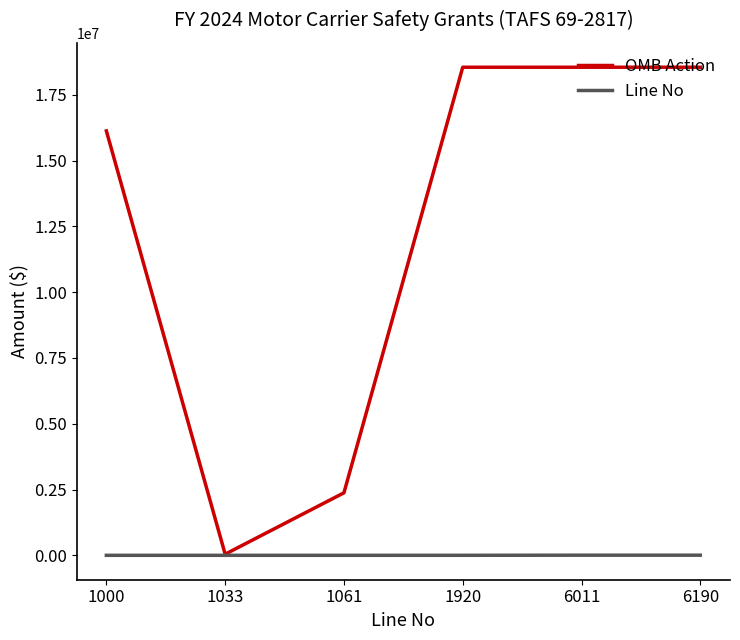

Which series has the largest total across all categories?

OMB Action